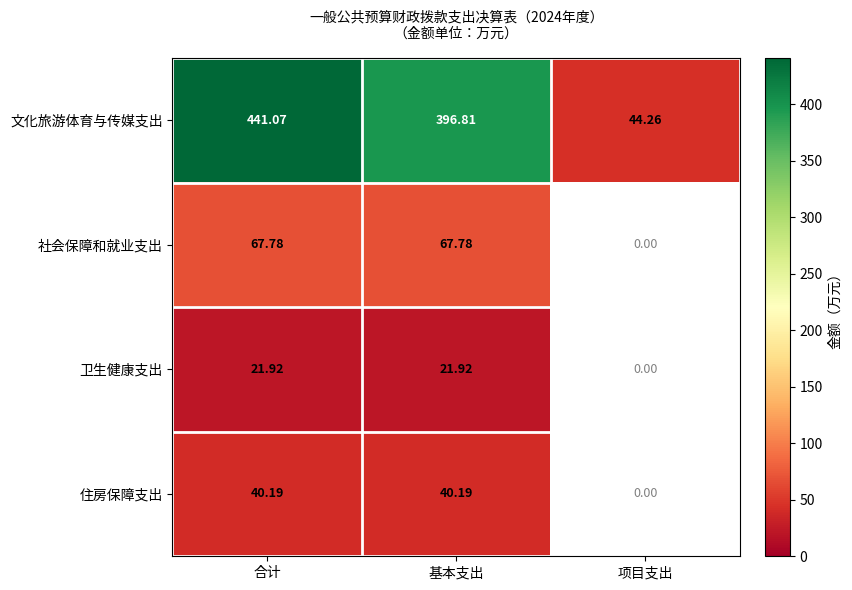

List the labels in order of 文化旅游体育与传媒支出 value, smallest first.

项目支出, 基本支出, 合计